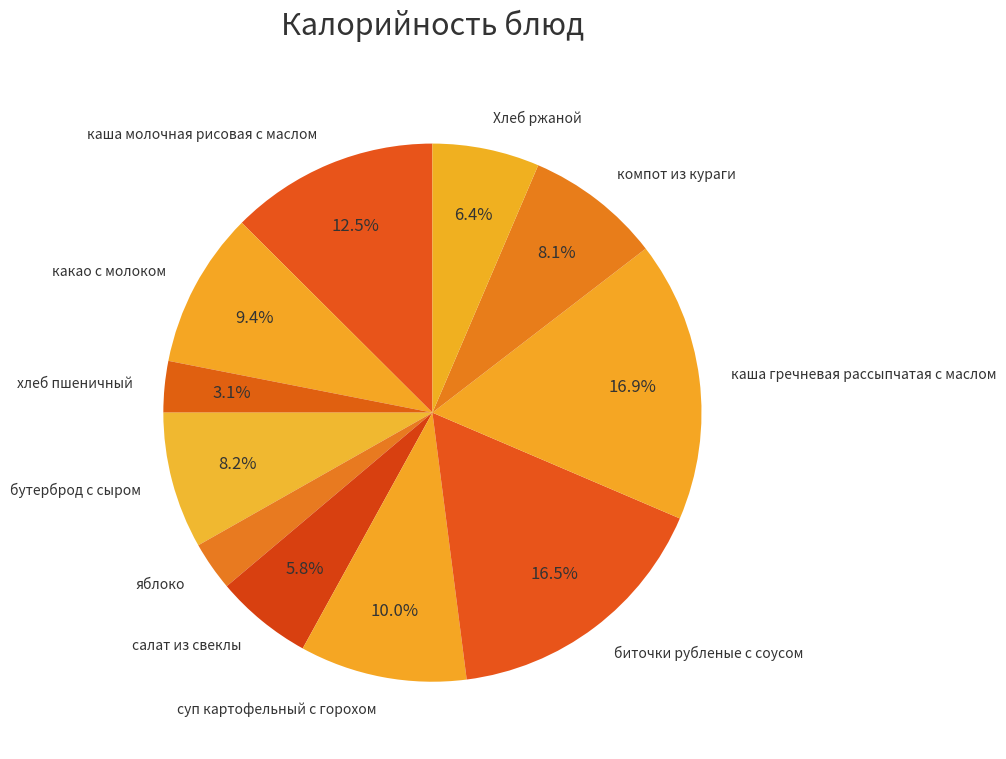

Is the sum of каша молочная рисовая с маслом and Хлеб ржаной greater than half?

No